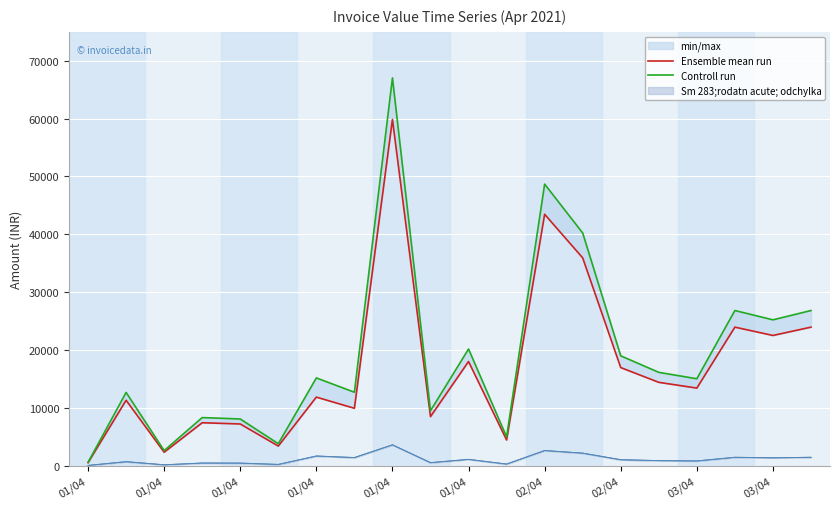

How many data points in Controll run are above 15163?

10